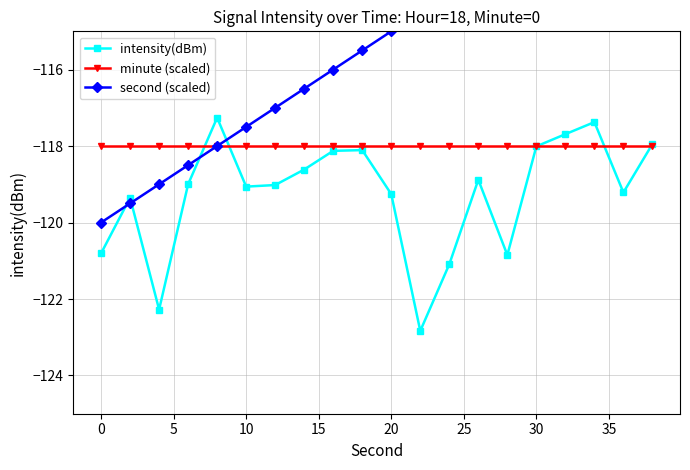

What is the value of the minute (scaled) point at the 17th from the left?

-118.0